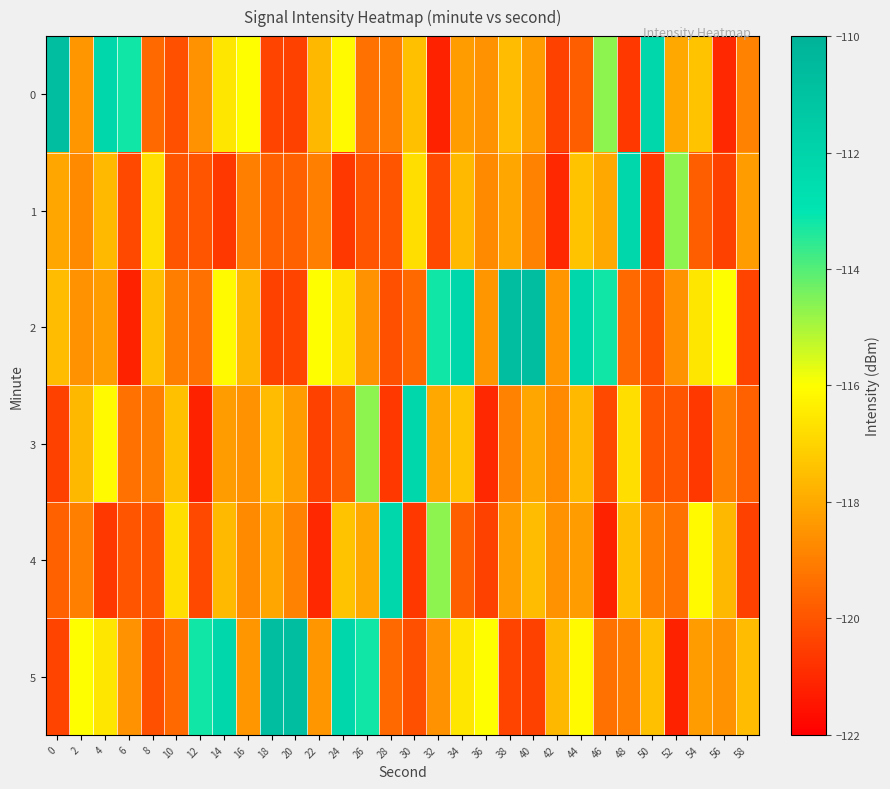

What is the spread (max minus min) of values at 6?

8.0